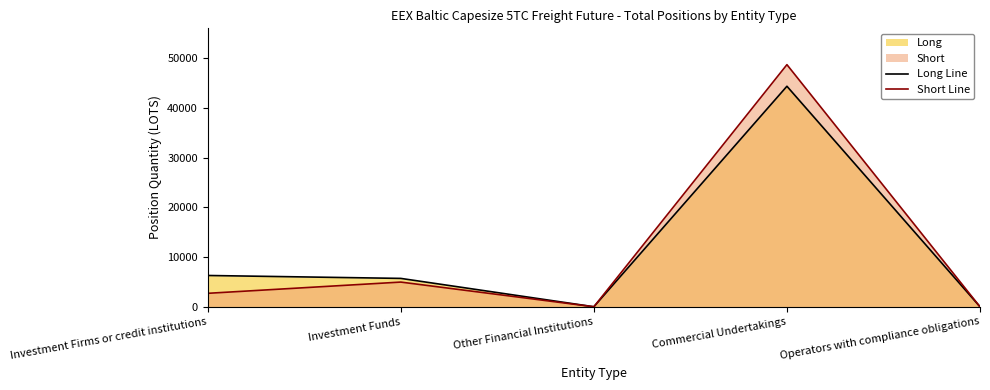

What is the difference between the maximum and minimum values in the Short Line series?

48696.9